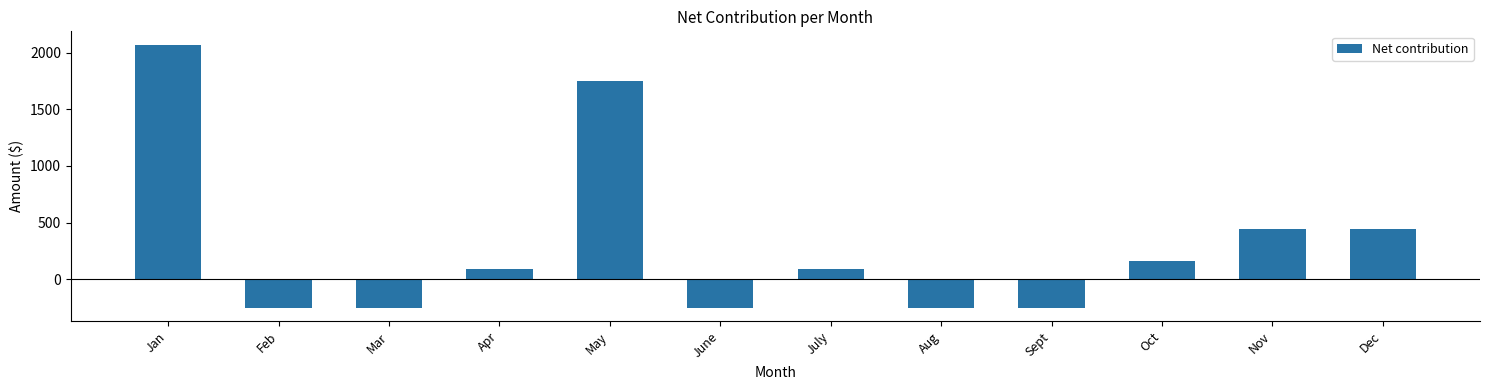

Reading left to right, what are all the values shown in this chart?

Jan=2072.0	Feb=-254.1	Mar=-254.1	Apr=91.1	May=1745.9	June=-254.1	July=91.1	Aug=-254.1	Sept=-254.1	Oct=160.1	Nov=445.9	Dec=445.9